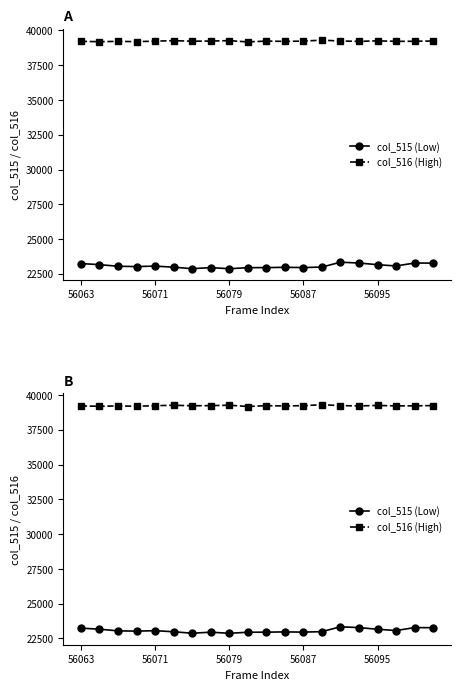

What is the total value across all series at 7?

62188